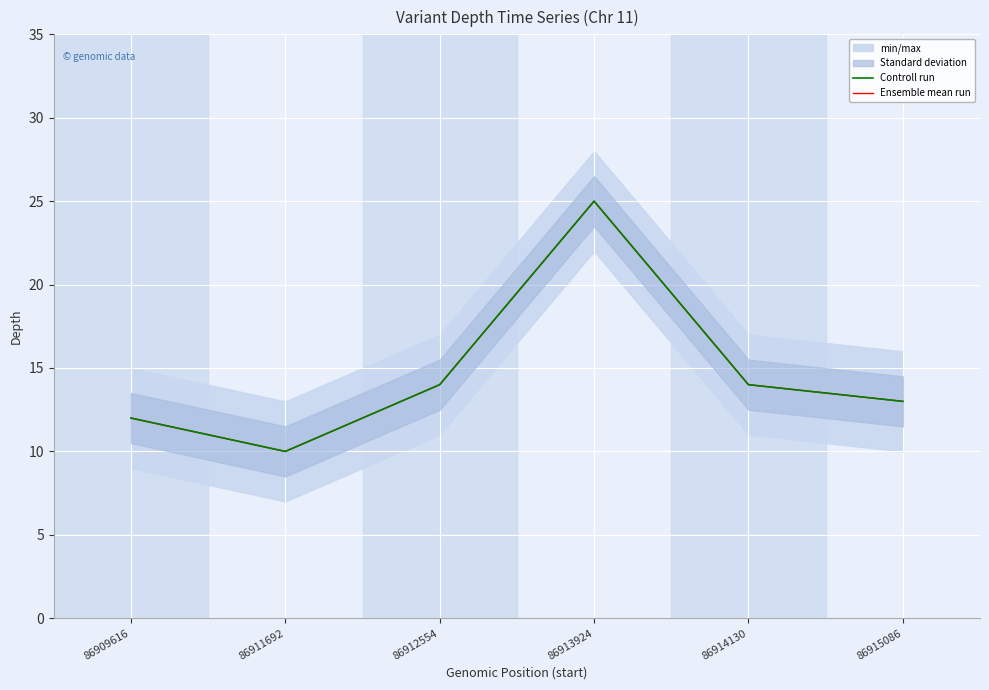

Is the value of Controll run at 86912554 greater than the value of Ensemble mean run at 86909616?

Yes